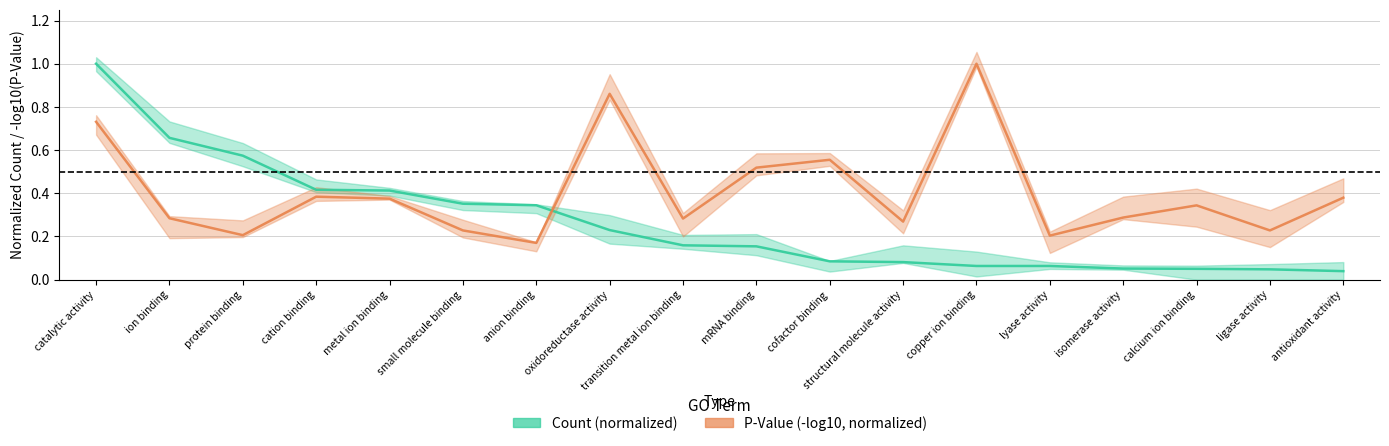

True or false: the data shows 0.1 at cofactor binding.

True